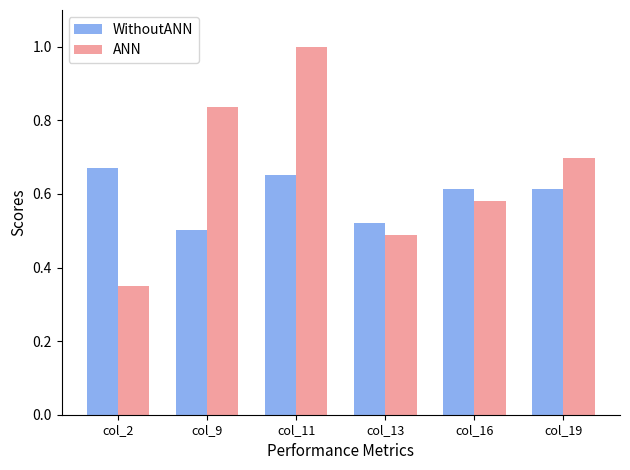

What is the greatest value displayed?

1.0